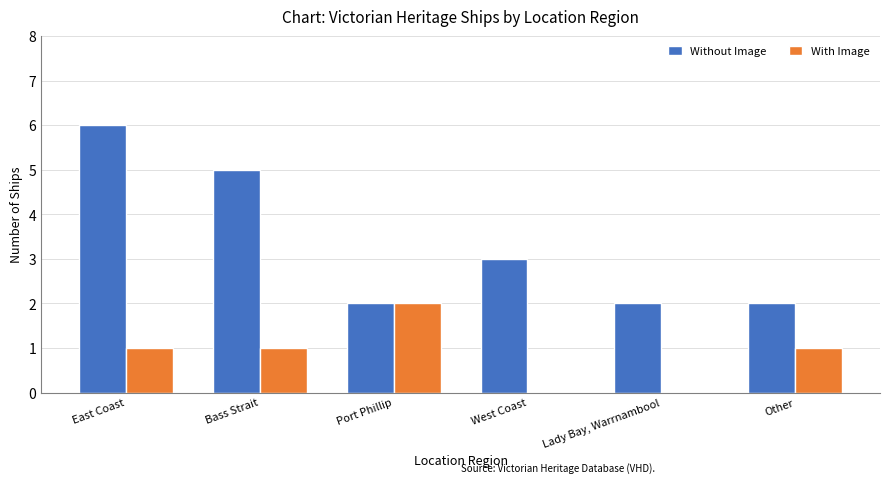

Which series has the largest total across all categories?

Without Image